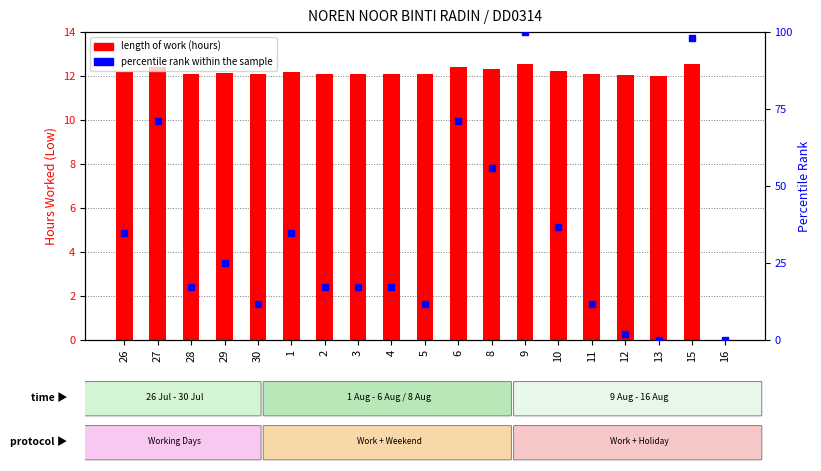

How many groups of bars are there?

19